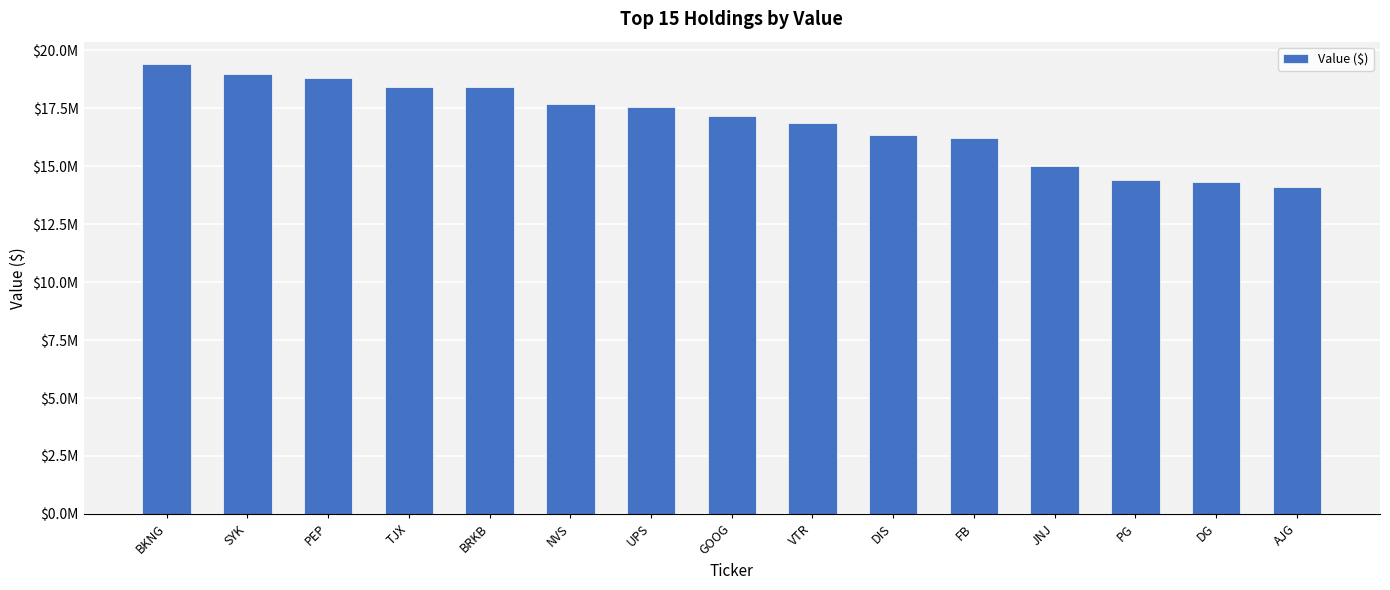

Reading left to right, extract all data points from this chart.

BKNG=19398000	SYK=18958000	PEP=18809000	TJX=18432000	BRKB=18416000	NVS=17694000	UPS=17560000	GOOG=17173000	VTR=16864000	DIS=16328000	FB=16192000	JNJ=14994000	PG=14396000	DG=14306000	AJG=14118000